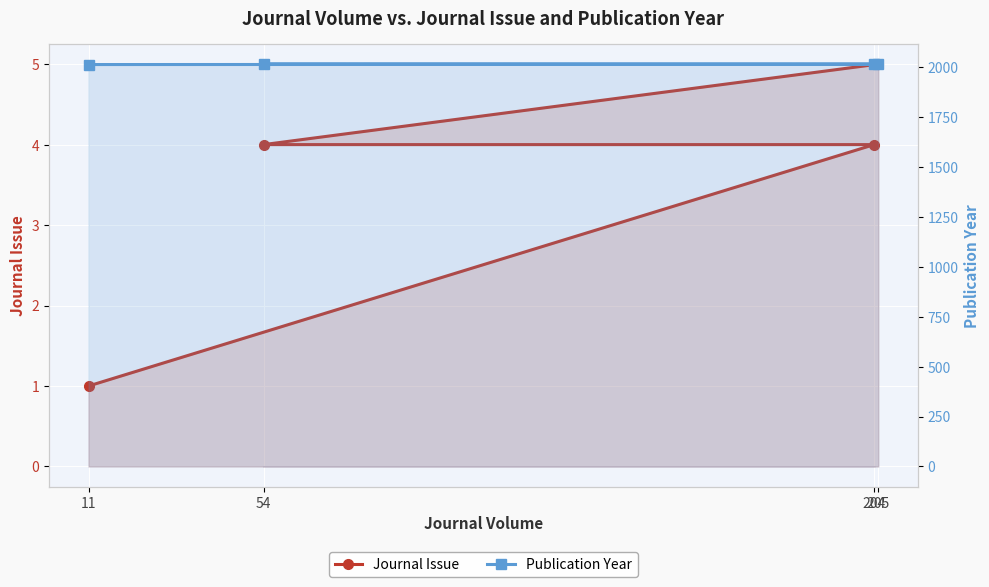

List the labels in order of Publication Year value, largest first.

205, 54, 204, 11